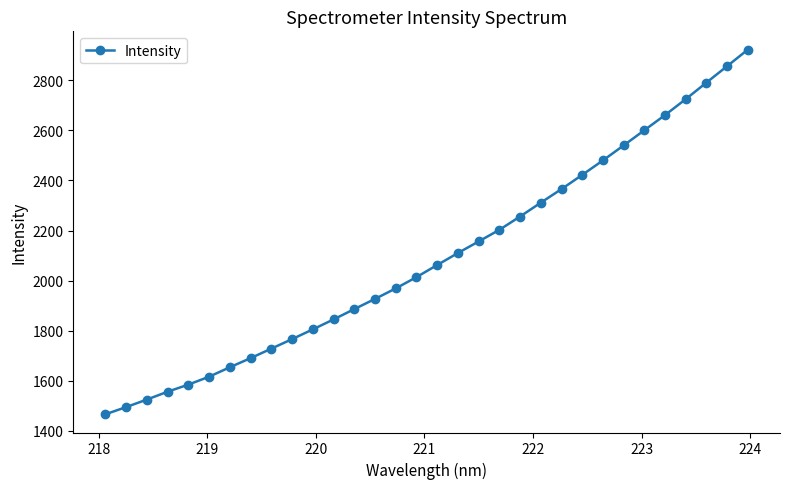

What is the difference between the maximum and second lowest values?

1427.8